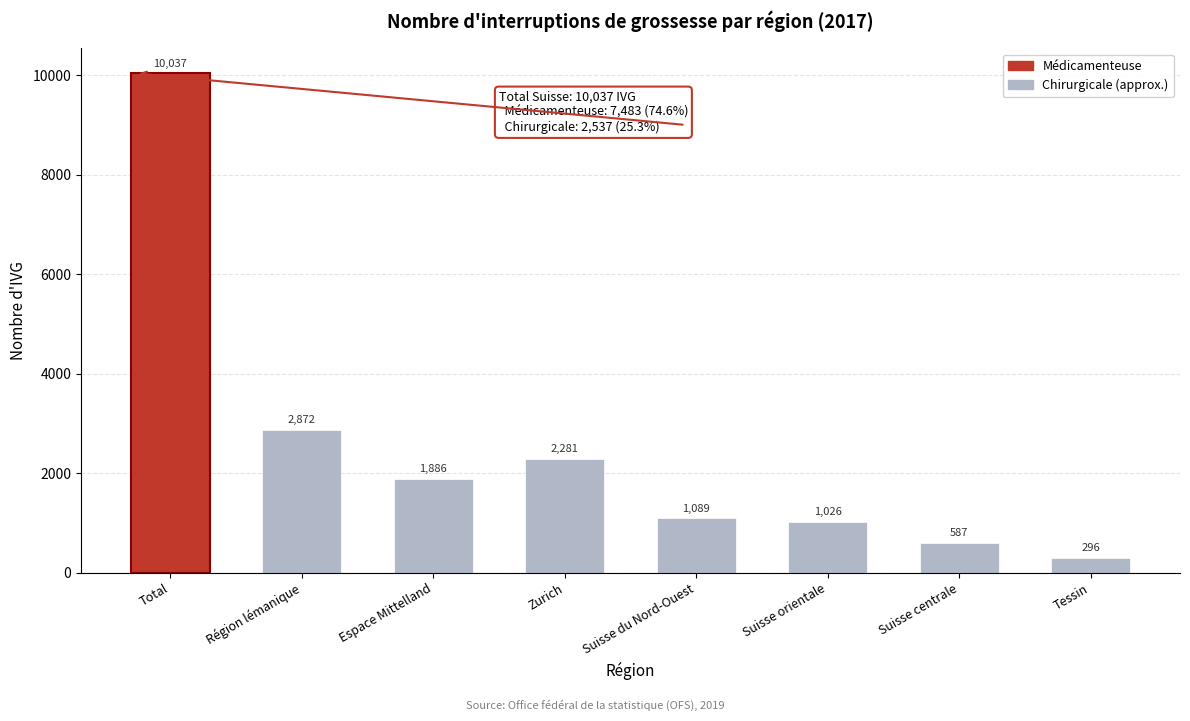

Reading left to right, extract all data points from this chart.

10037	2872	1886	2281	1089	1026	587	296